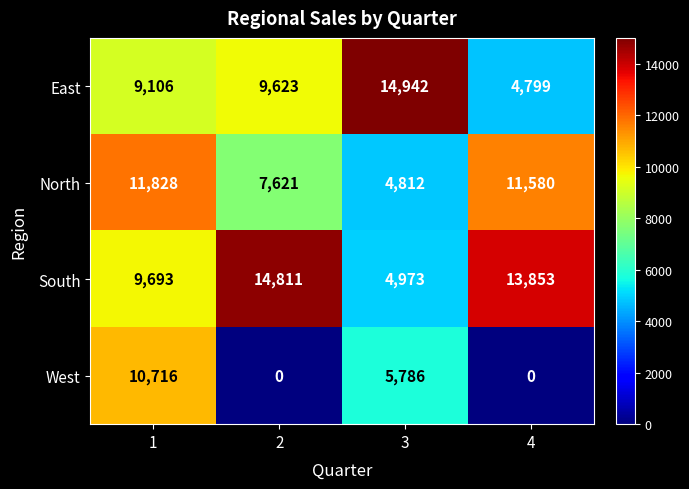

What is the sum of the West values at 1 and 4?

10716